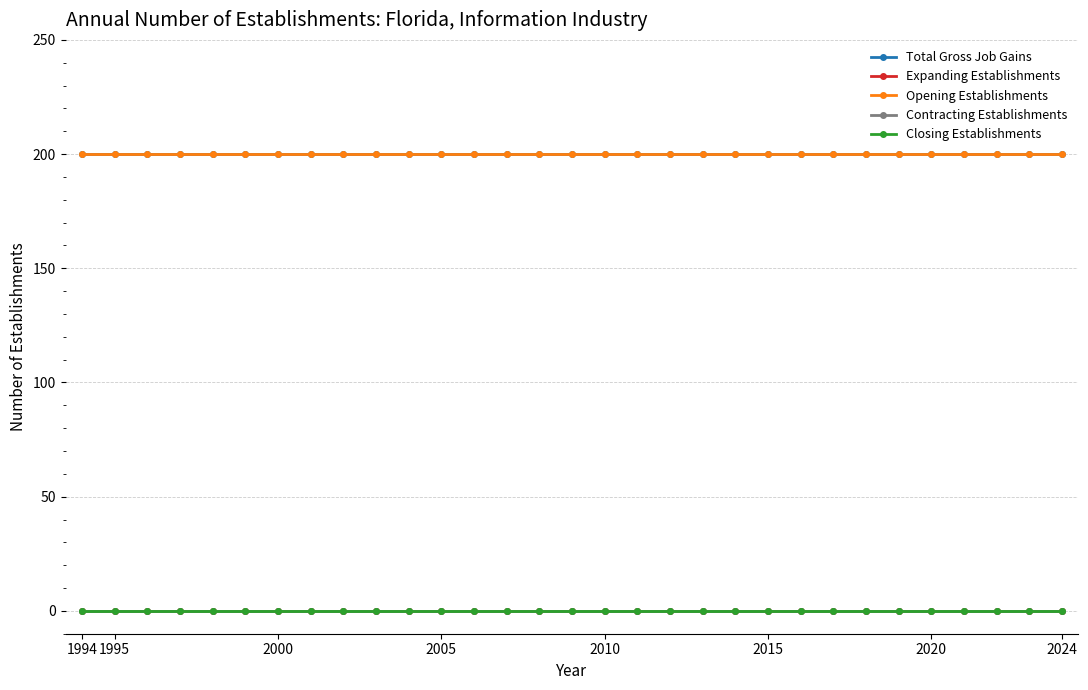

Is this an area chart (filled region under the line)?

No